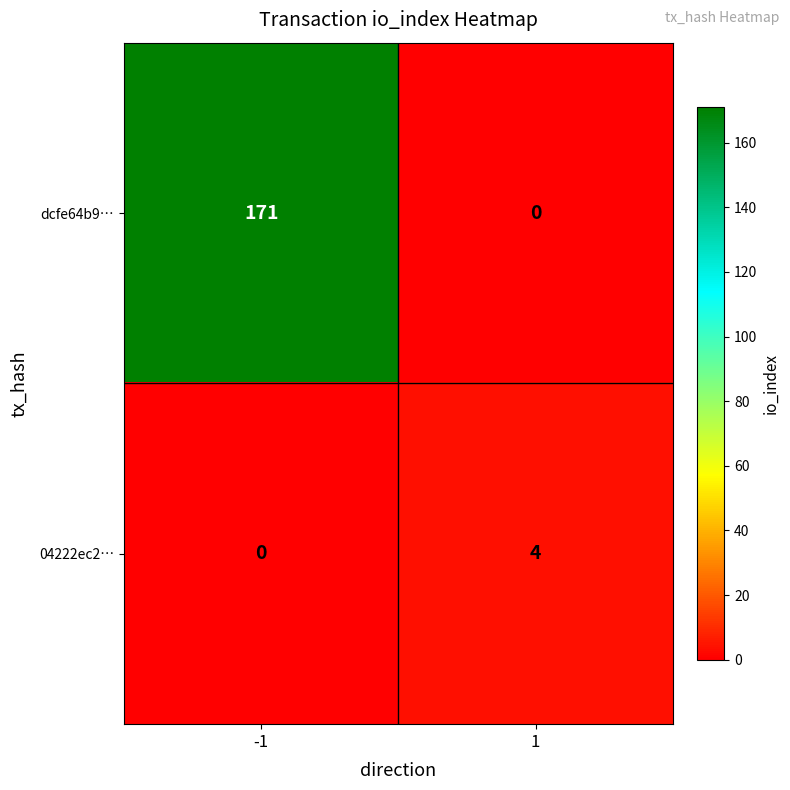

What is the average value of the dcfe64b9… series?

86